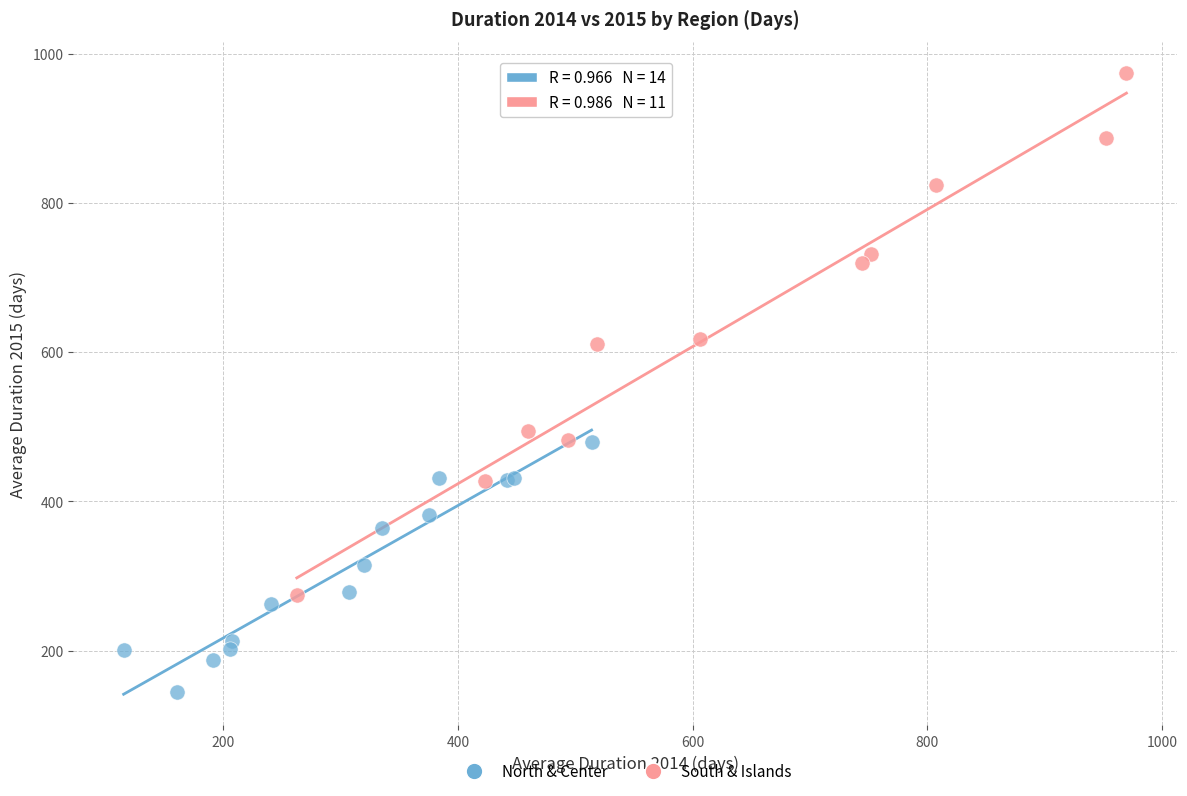

Which series has the widest spread of Y values?

South & Islands